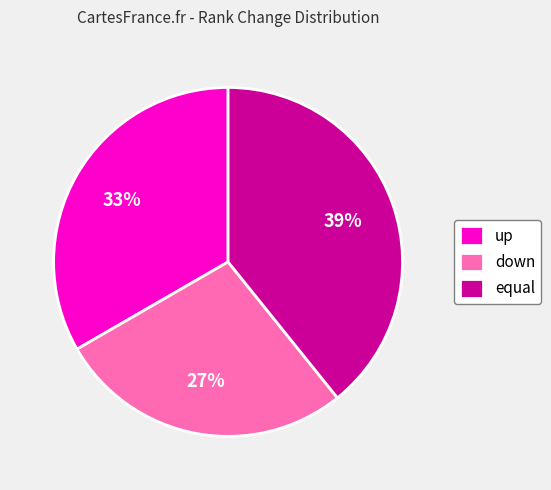

Between equal and up, which is larger?

equal